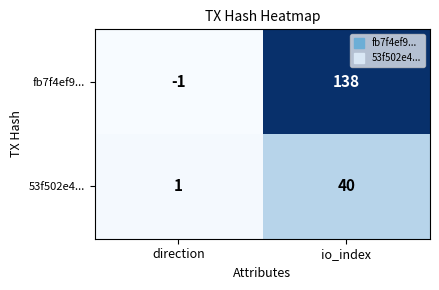

Rank the series by their maximum value, from lowest to highest.

53f502e4..., fb7f4ef9...